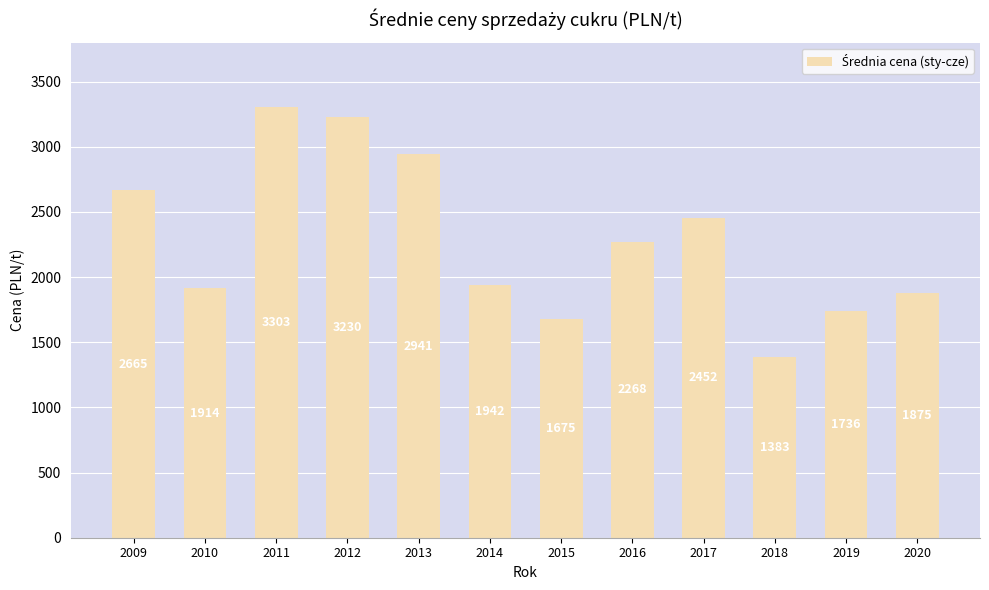

What is the difference between the maximum and minimum values?

1920.1